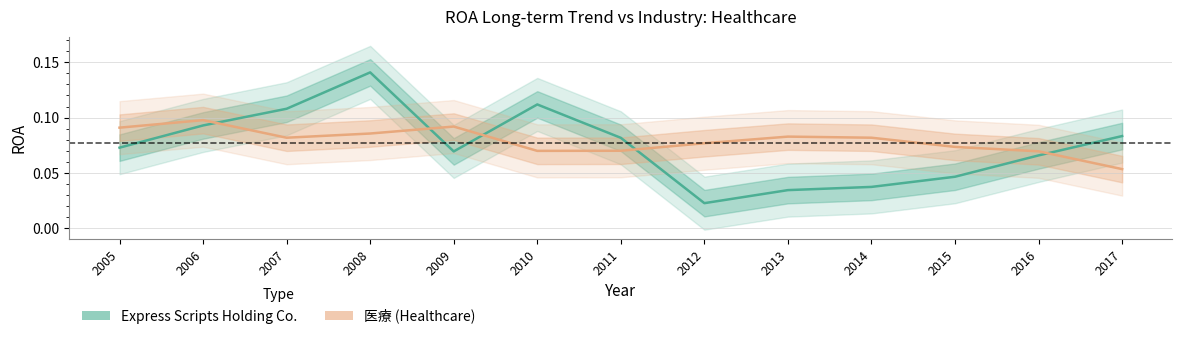

How many interior local valleys does the Express Scripts Holding Co. series have?

2